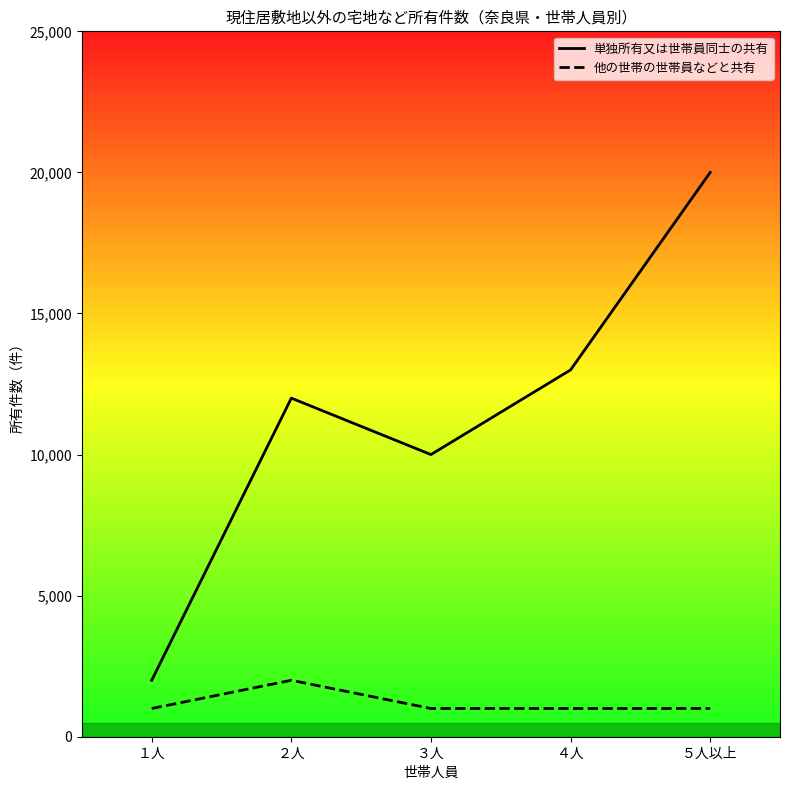

True or false: 他の世帯の世帯員などと共有 and 単独所有又は世帯員同士の共有 cross at least once.

False